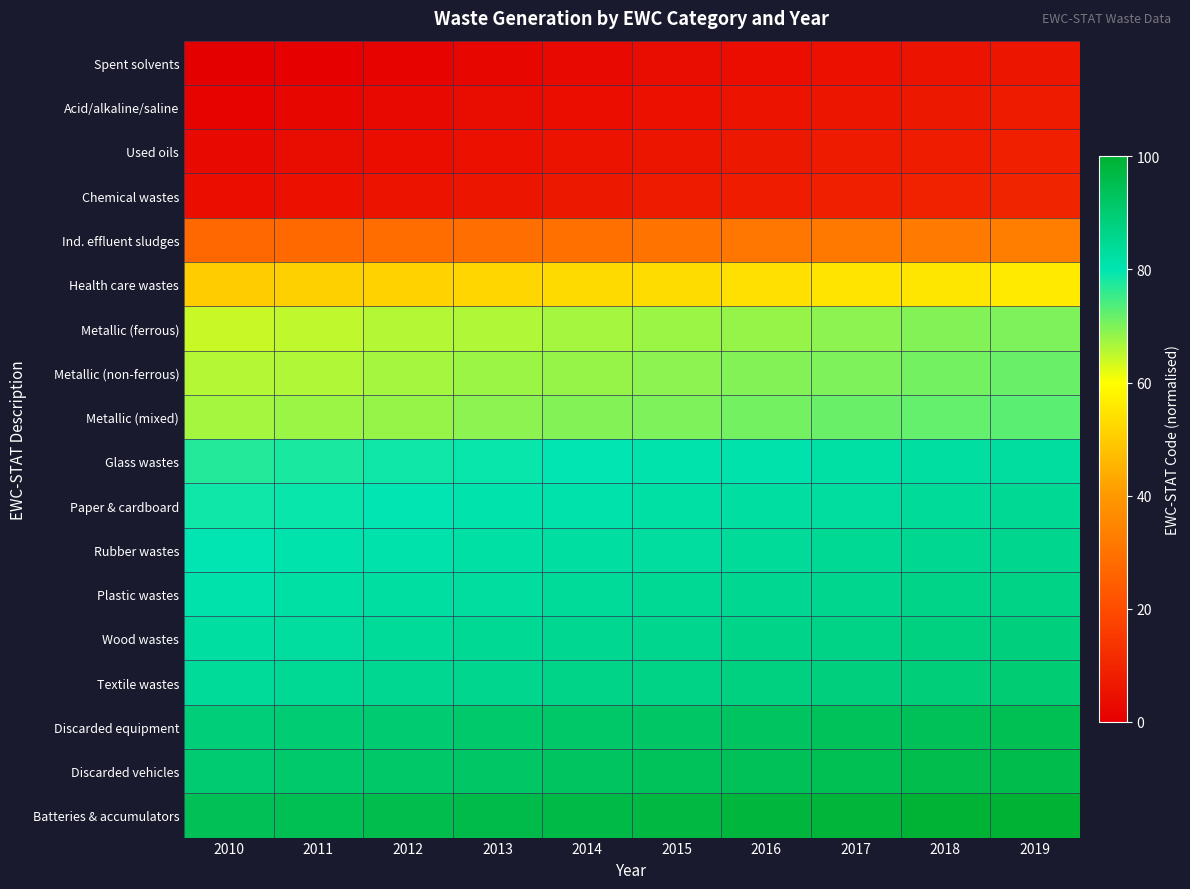

Reading left to right, list all the values displayed in this chart.

Spent solvents: 2010=0.0	2011=0.6	2012=1.3	2013=1.9	2014=2.6	2015=3.2	2016=3.9	2017=4.5	2018=5.2	2019=5.8
Acid/alkaline/saline: 2010=1.3	2011=1.9	2012=2.6	2013=3.2	2014=3.9	2015=4.5	2016=5.2	2017=5.8	2018=6.4	2019=7.1
Used oils: 2010=2.6	2011=3.2	2012=3.9	2013=4.5	2014=5.2	2015=5.8	2016=6.4	2017=7.1	2018=7.7	2019=8.4
Chemical wastes: 2010=3.9	2011=4.5	2012=5.2	2013=5.8	2014=6.4	2015=7.1	2016=7.7	2017=8.4	2018=9.0	2019=9.7
Ind. effluent sludges: 2010=27.1	2011=27.7	2012=28.4	2013=29.0	2014=29.6	2015=30.3	2016=30.9	2017=31.6	2018=32.2	2019=32.9
Health care wastes: 2010=50.3	2011=50.9	2012=51.5	2013=52.2	2014=52.8	2015=53.5	2016=54.1	2017=54.8	2018=55.4	2019=56.1
Metallic (ferrous): 2010=64.4	2011=65.1	2012=65.7	2013=66.4	2014=67.0	2015=67.7	2016=68.3	2017=68.9	2018=69.6	2019=70.2
Metallic (non-ferrous): 2010=65.7	2011=66.4	2012=67.0	2013=67.7	2014=68.3	2015=68.9	2016=69.6	2017=70.2	2018=70.9	2019=71.5
Metallic (mixed): 2010=67.0	2011=67.7	2012=68.3	2013=68.9	2014=69.6	2015=70.2	2016=70.9	2017=71.5	2018=72.2	2019=72.8
Glass wastes: 2010=77.3	2011=78.0	2012=78.6	2013=79.3	2014=79.9	2015=80.5	2016=81.2	2017=81.8	2018=82.5	2019=83.1
Paper & cardboard: 2010=78.6	2011=79.3	2012=79.9	2013=80.5	2014=81.2	2015=81.8	2016=82.5	2017=83.1	2018=83.8	2019=84.4
Rubber wastes: 2010=79.9	2011=80.5	2012=81.2	2013=81.8	2014=82.5	2015=83.1	2016=83.8	2017=84.4	2018=85.1	2019=85.7
Plastic wastes: 2010=81.2	2011=81.8	2012=82.5	2013=83.1	2014=83.8	2015=84.4	2016=85.1	2017=85.7	2018=86.3	2019=87.0
Wood wastes: 2010=82.5	2011=83.1	2012=83.8	2013=84.4	2014=85.1	2015=85.7	2016=86.3	2017=87.0	2018=87.6	2019=88.3
Textile wastes: 2010=83.8	2011=84.4	2012=85.1	2013=85.7	2014=86.3	2015=87.0	2016=87.6	2017=88.3	2018=88.9	2019=89.6
Discarded equipment: 2010=88.9	2011=89.6	2012=90.2	2013=90.9	2014=91.5	2015=92.1	2016=92.8	2017=93.4	2018=94.1	2019=94.7
Discarded vehicles: 2010=90.2	2011=90.9	2012=91.5	2013=92.1	2014=92.8	2015=93.4	2016=94.1	2017=94.7	2018=95.4	2019=96.0
Batteries & accumulators: 2010=94.2	2011=94.8	2012=95.5	2013=96.1	2014=96.8	2015=97.4	2016=98.1	2017=98.7	2018=99.4	2019=100.0